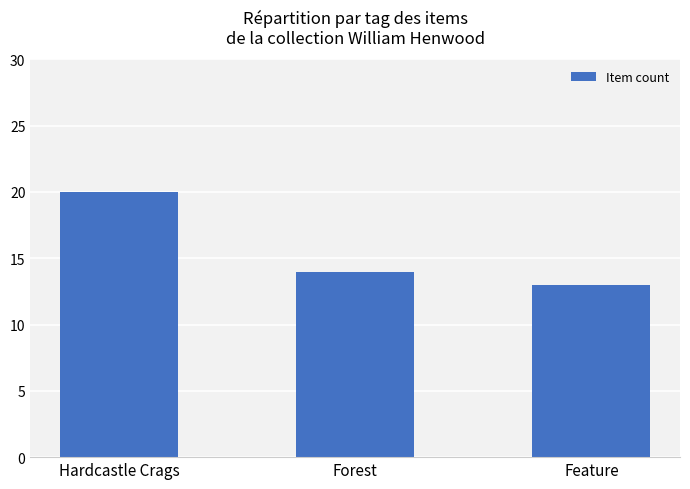

What is the approximate value at Forest?

14